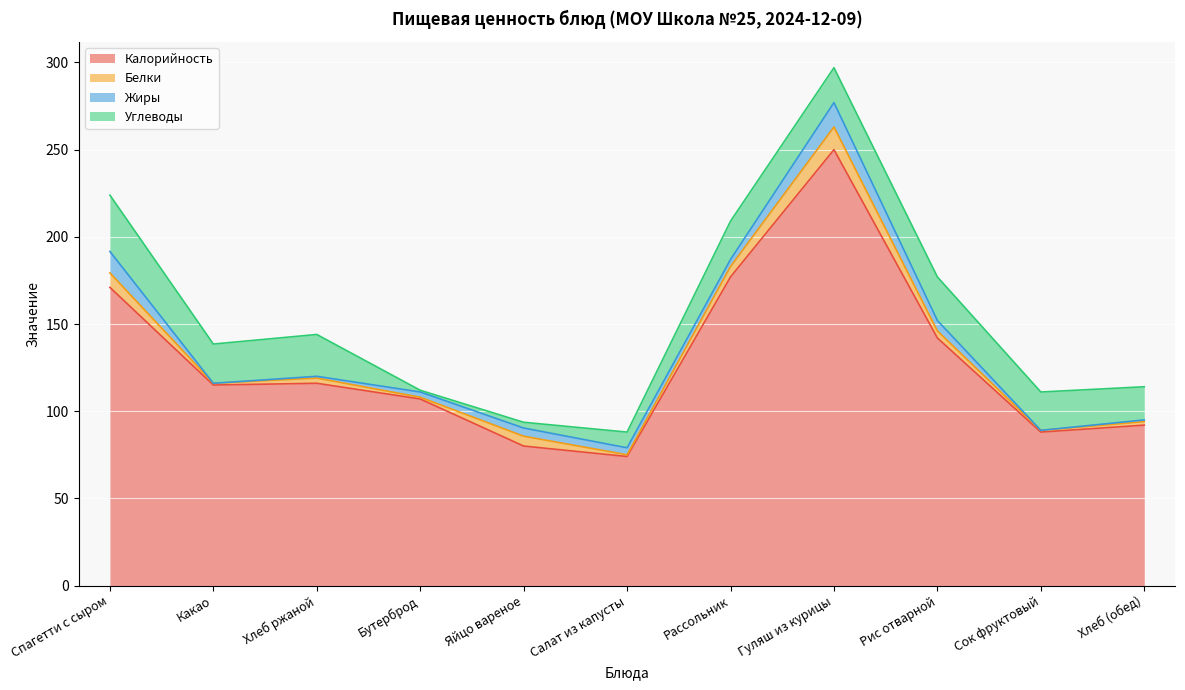

Which series changed the most between Хлеб ржаной and Рассольник?

Калорийность